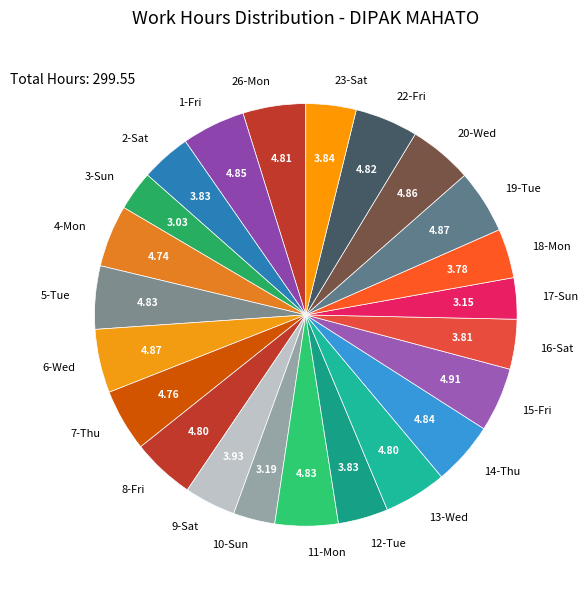

Which has a higher value, 20-Wed or 17-Sun?

20-Wed